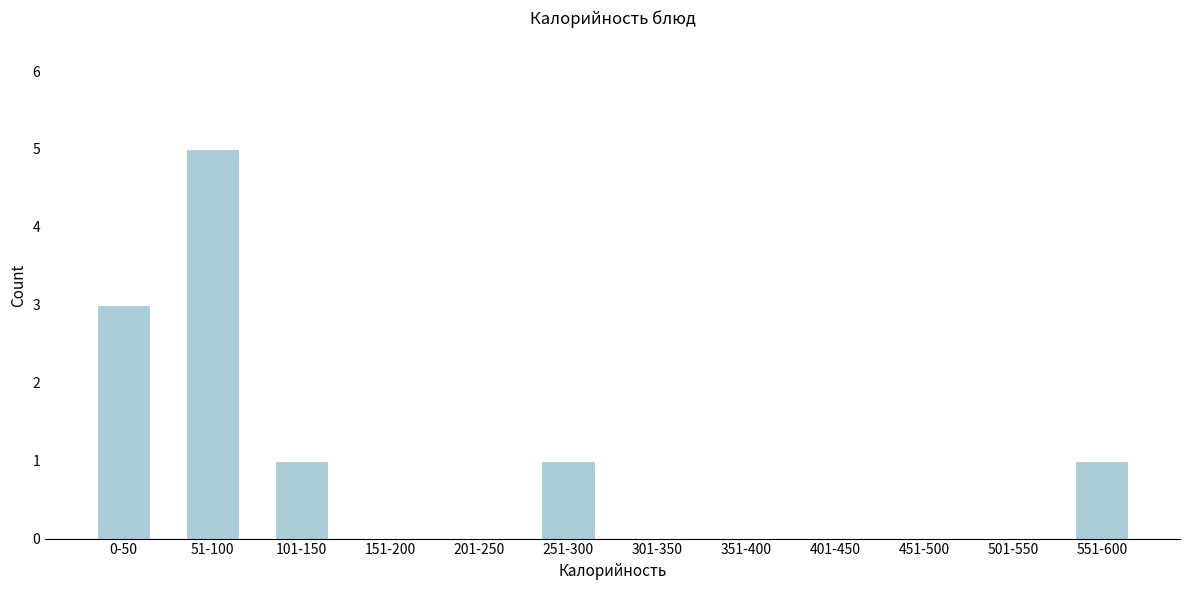

Reading right to left, list all the values displayed in this chart.

551-600=1	501-550=0	451-500=0	401-450=0	351-400=0	301-350=0	251-300=1	201-250=0	151-200=0	101-150=1	51-100=5	0-50=3